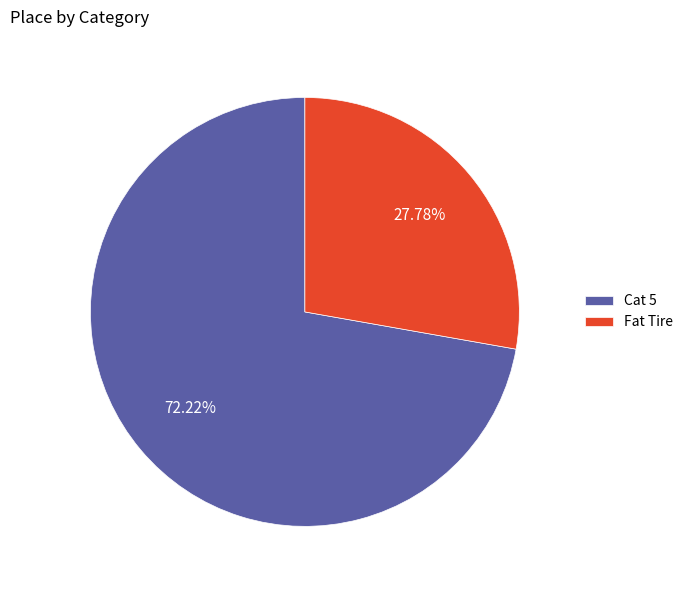

To the nearest percent, what is the average slice percentage?

50%